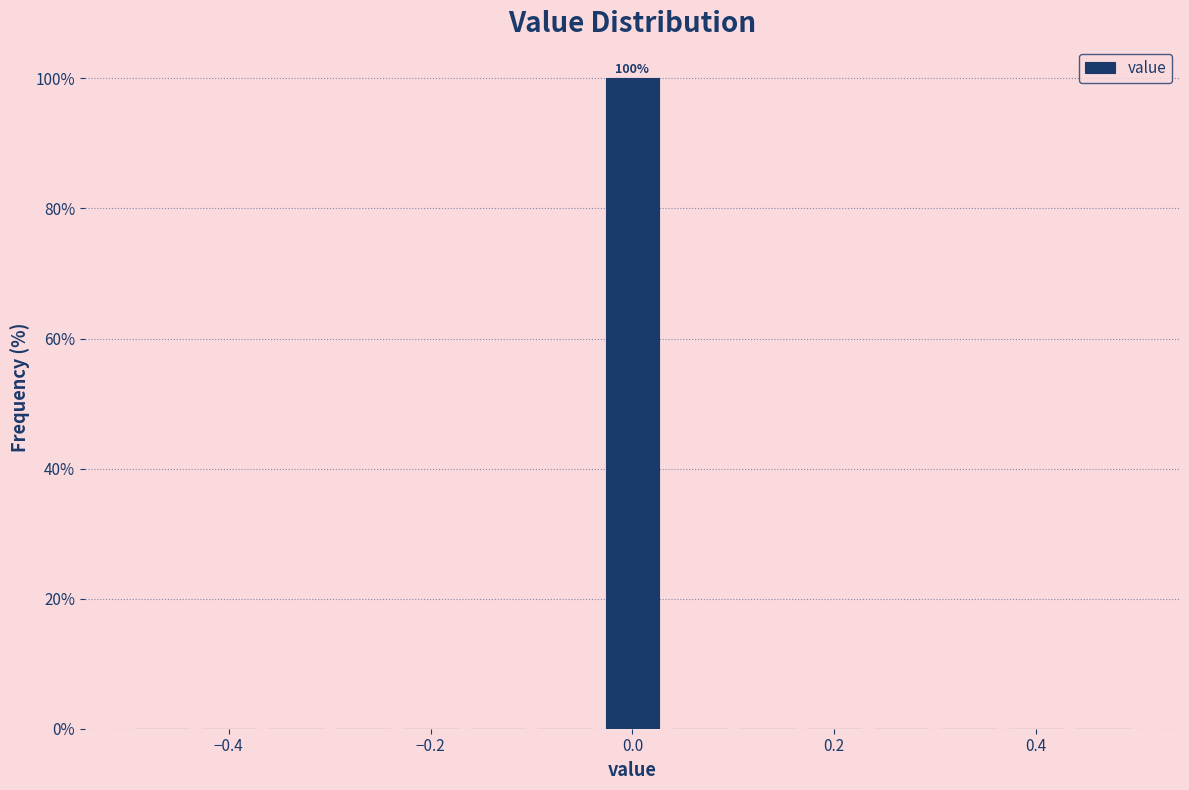

Around what value on the x-axis is the tallest bar? Give the approximate position of its centre, as read against the axis.

0.00